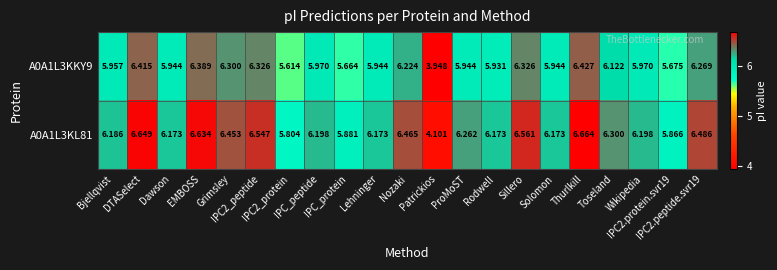

List the series in order of their peak value, highest first.

A0A1L3KL81, A0A1L3KKY9